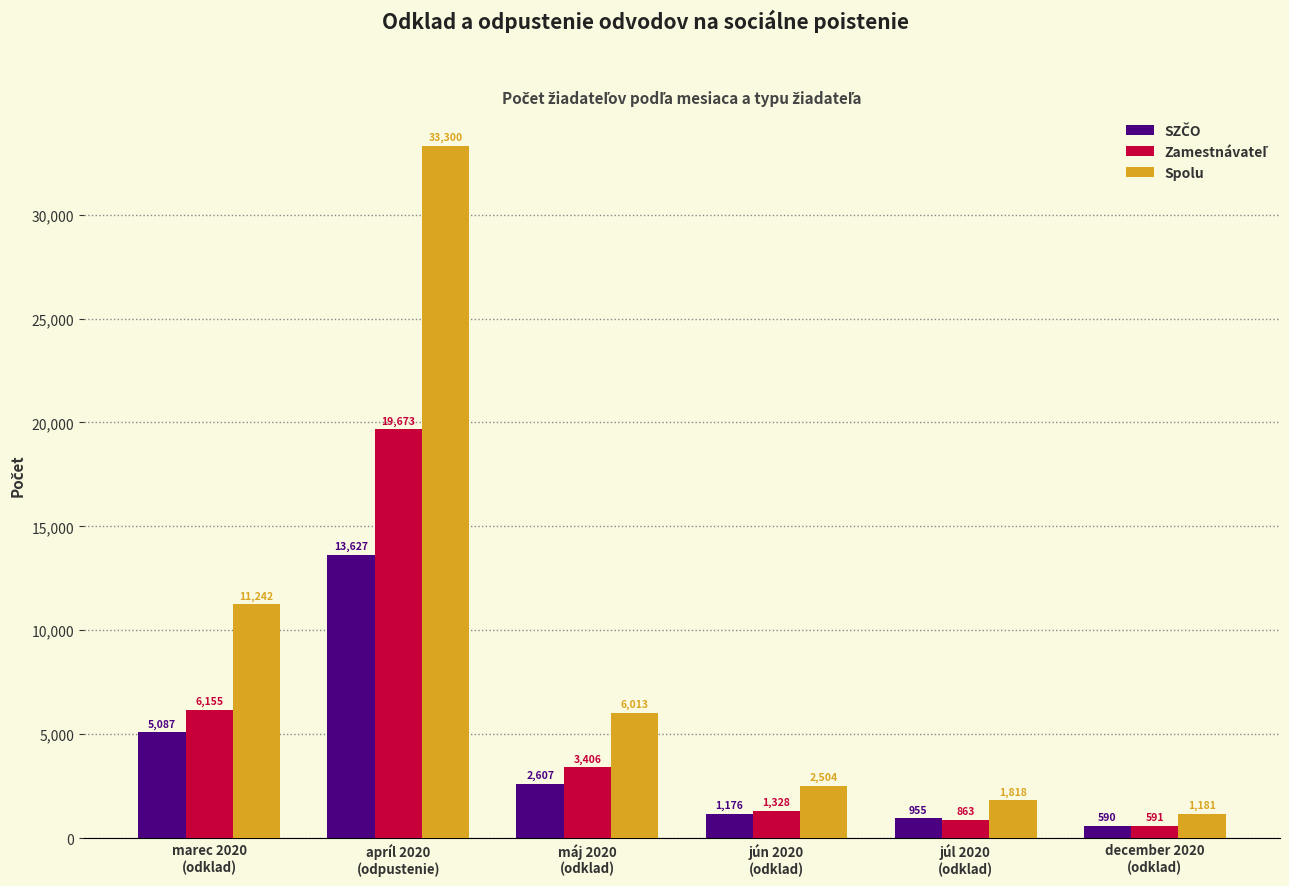

What is the average value of the Spolu series?

9343